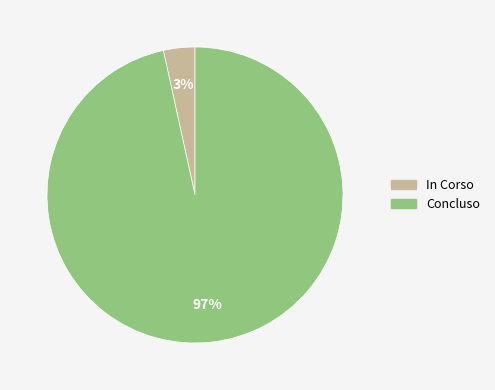

True or false: Concluso accounts for 90% of the total.

False